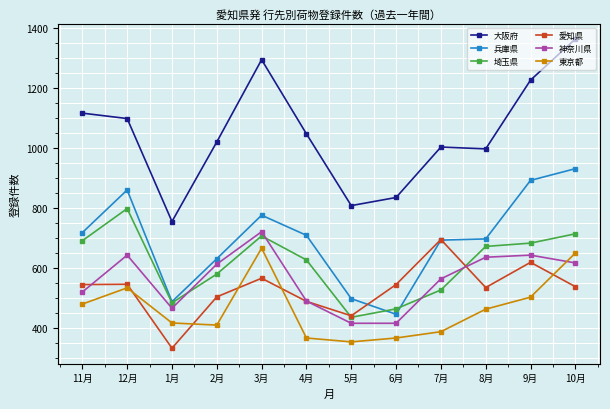

Is the value of 東京都 at 12月 greater than the value of 大阪府 at 12月?

No